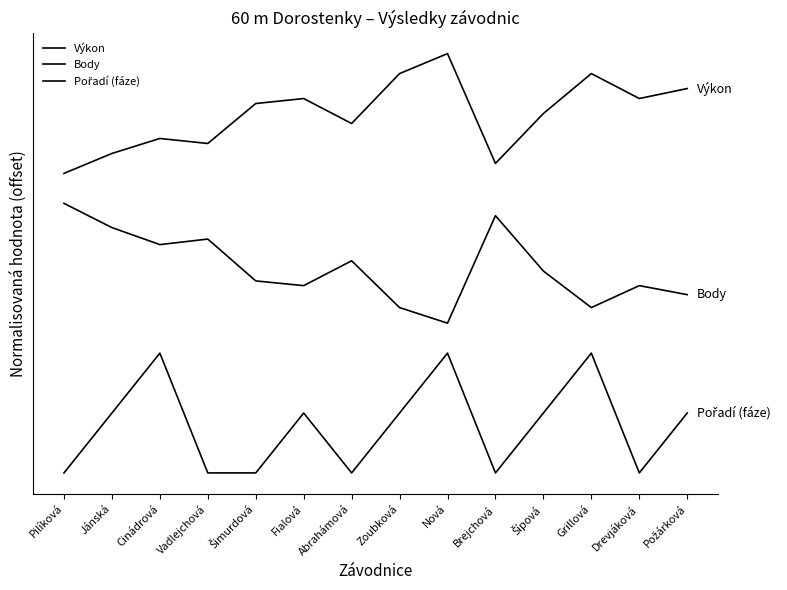

List the series in order of their peak value, highest first.

Výkon, Body, Pořadí (fáze)